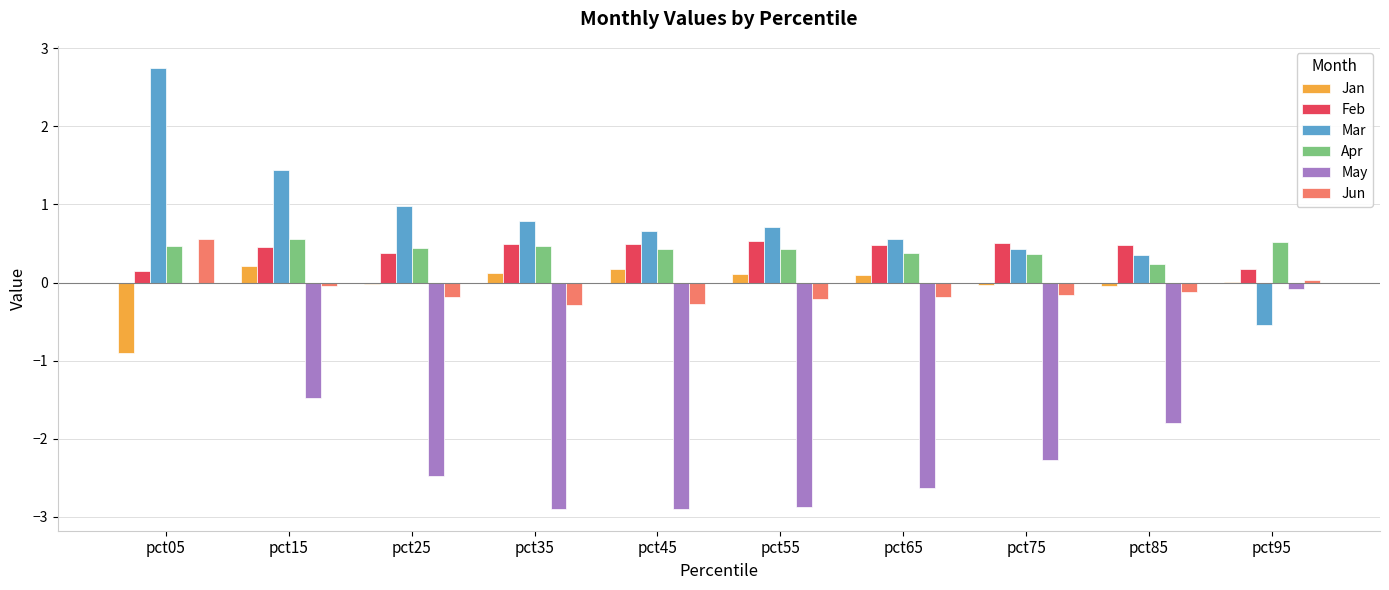

At which category is the sum across all series the highest?

pct05